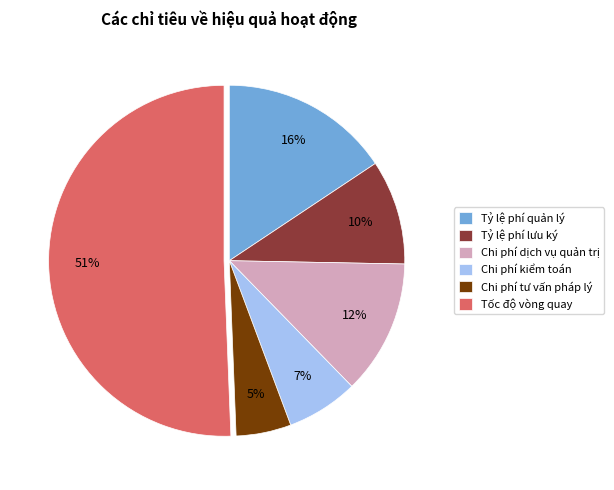

Do Chi phí kiểm toán and Chi phí tư vấn pháp lý together represent more than half of the pie?

No